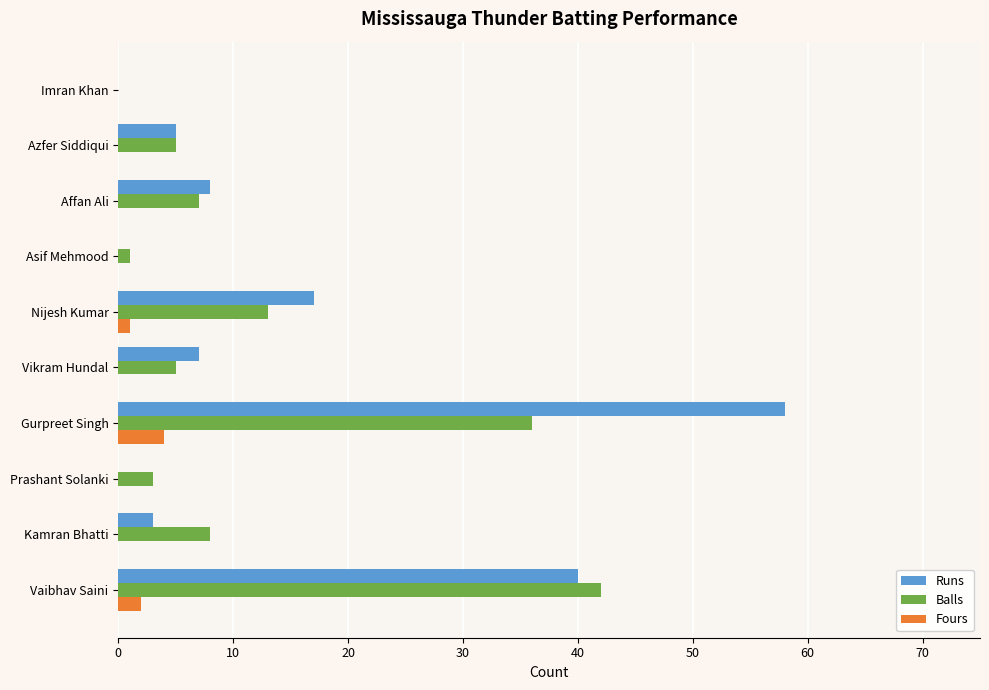

Which series changed the most between Vikram Hundal and Nijesh Kumar?

Runs